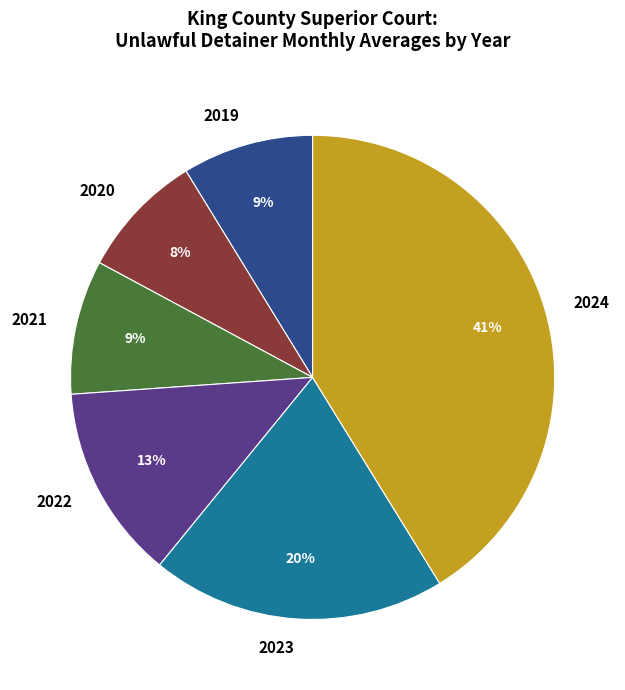

What is the ratio of the value at 2019 to the value at 2022?

0.7